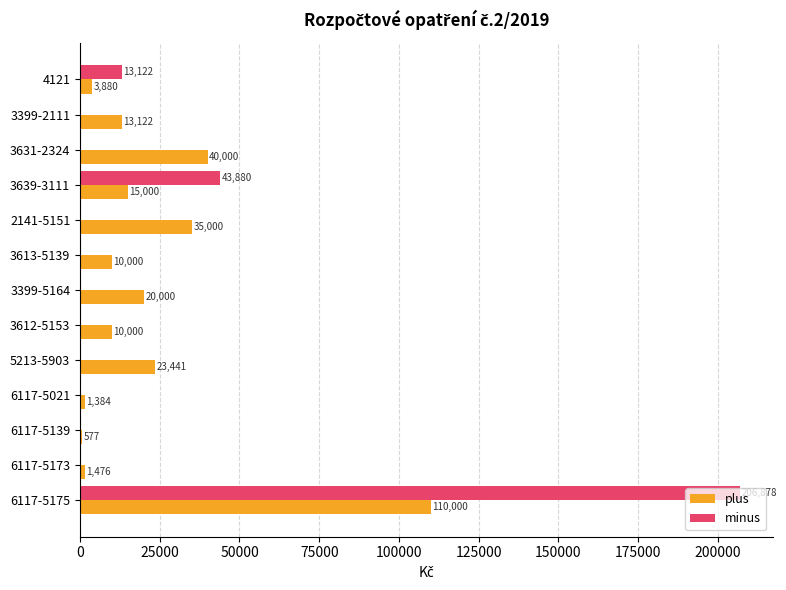

What are all the series names shown in the legend?

plus, minus